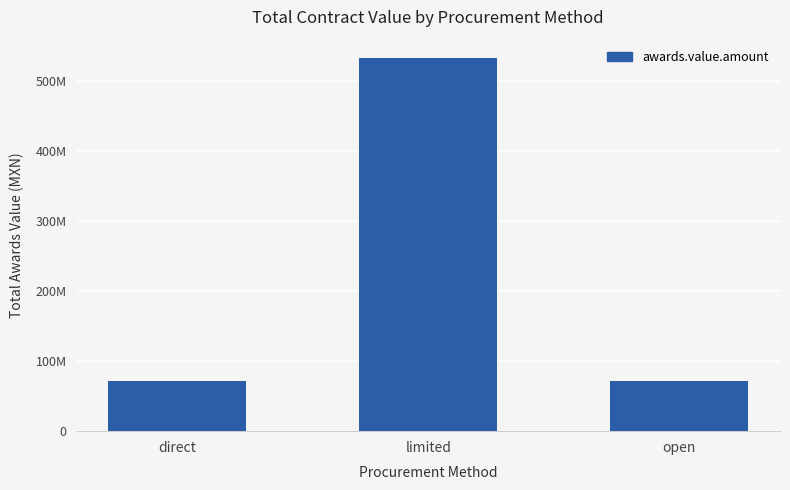

Reading left to right, transcribe all the data shown in this chart.

direct=71041176.0	limited=533074305.6	open=71563556.6